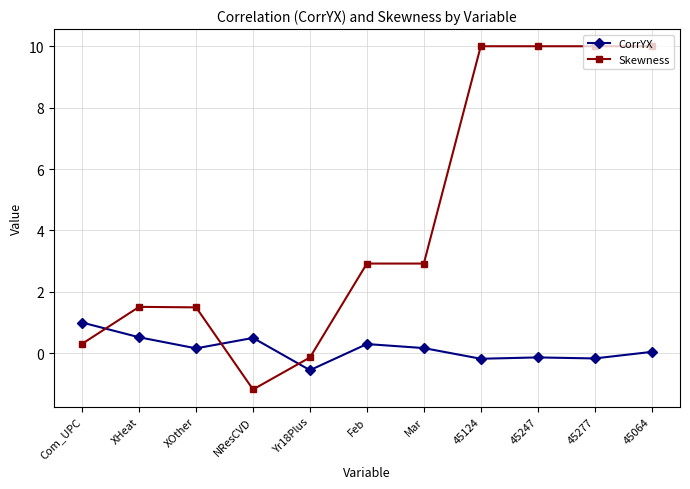

What is the sum of the Skewness values at XHeat and 45277?

11.5